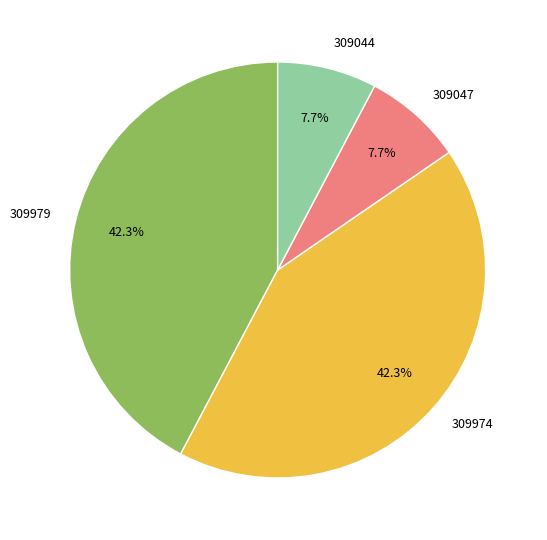

Which has a higher value, 309979 or 309044?

309979